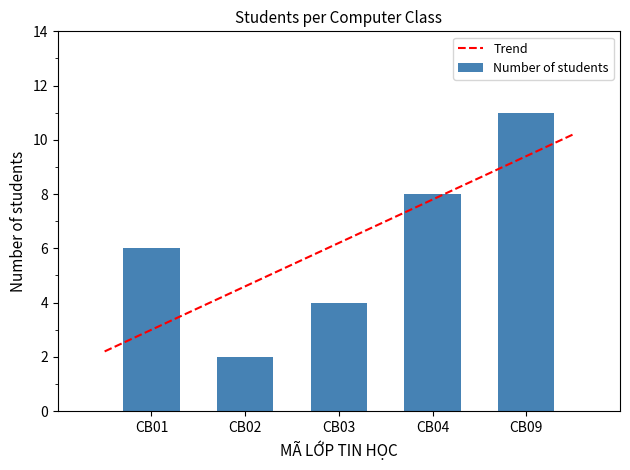

What is the highest value of the Trend series?

10.2